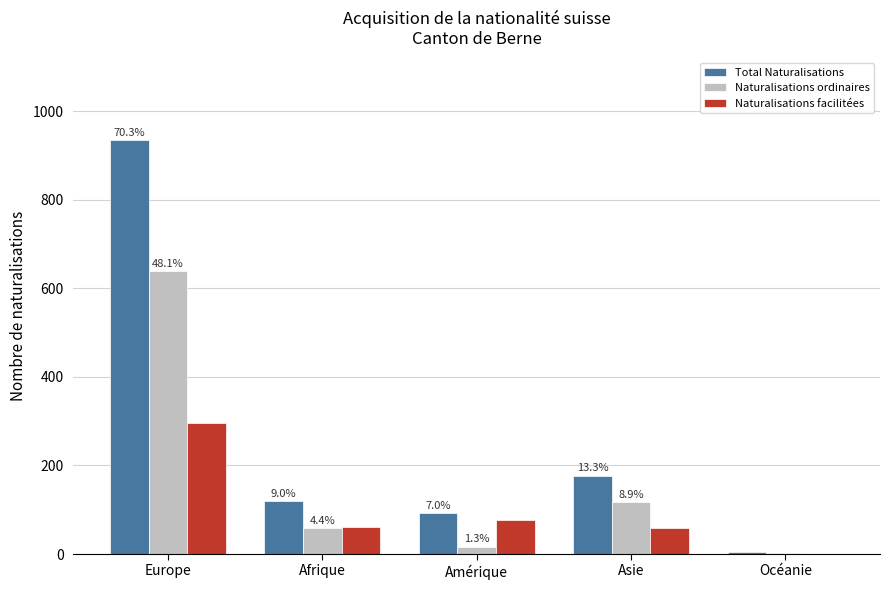

What is the difference between the maximum and minimum values in the Naturalisations ordinaires series?

636